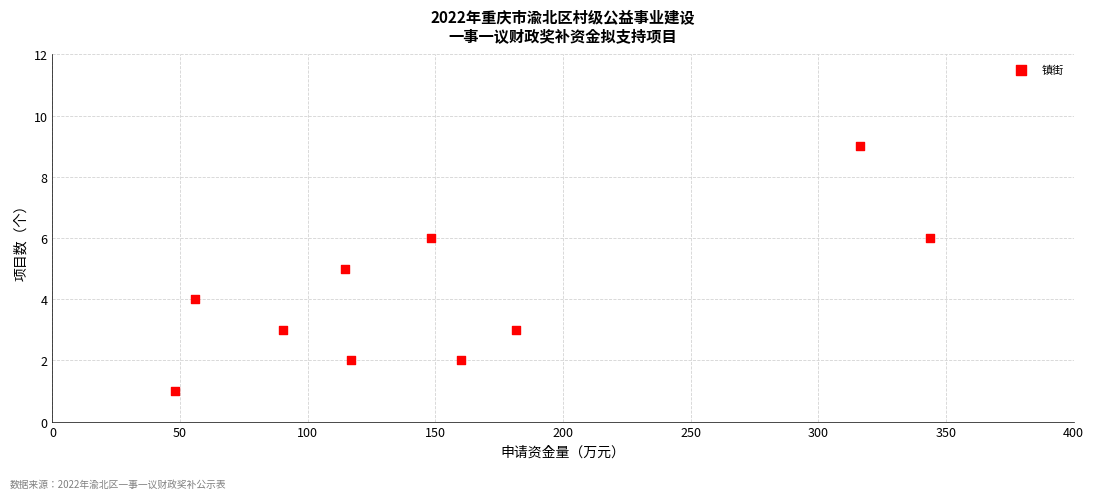

What is the range of Y values (max minus min)?

8